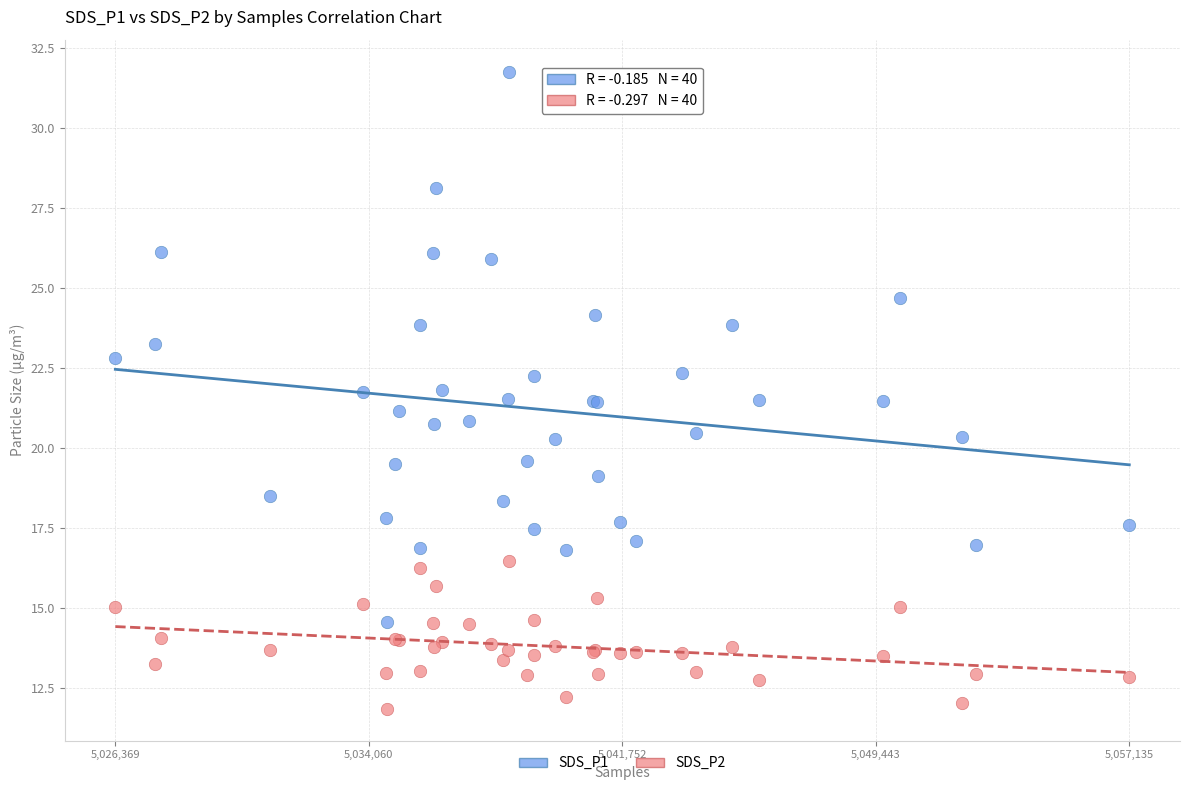

Which series has the largest Y range (max minus min)?

SDS_P1